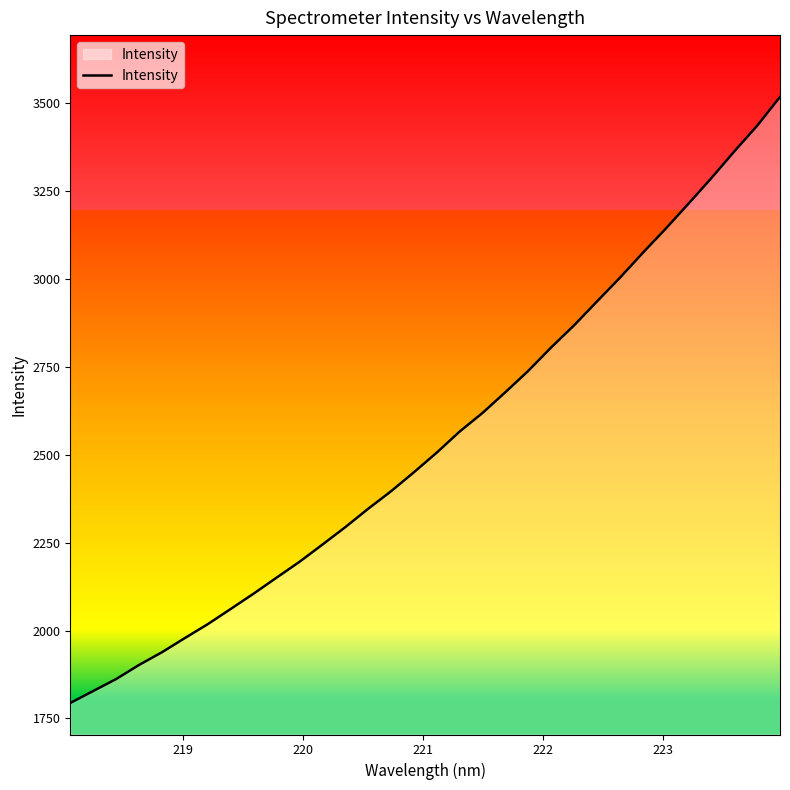

What is the maximum value shown in the chart?

3518.3